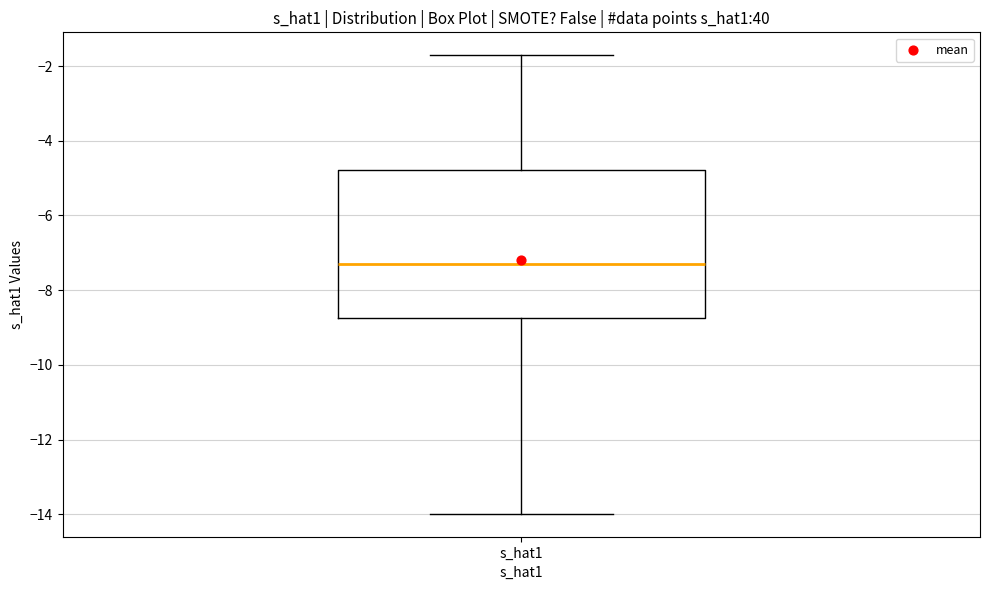

Read this box plot against the y-axis: the position of the median line, the range covered by the box, and the ends of both whiskers. The values are not printed on the chart, so give them approximately, as read against the axis.

median -7.4, box -8.8 to -4.8, whiskers -14.0 to -1.8